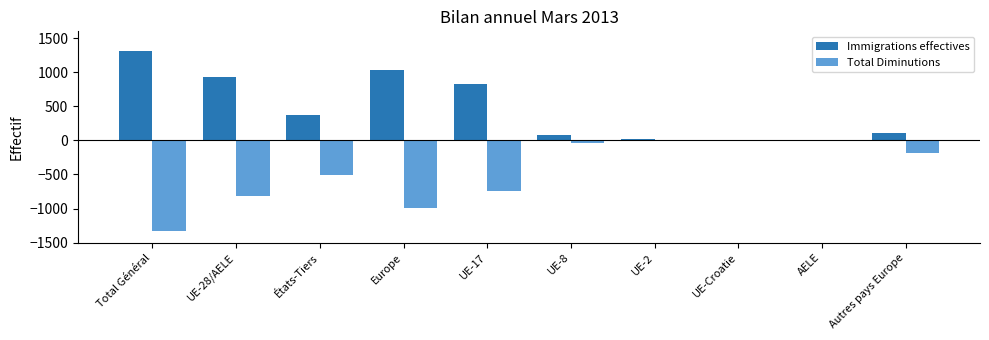

What is the sum of the Immigrations effectives values at AELE and UE-28/AELE?

937